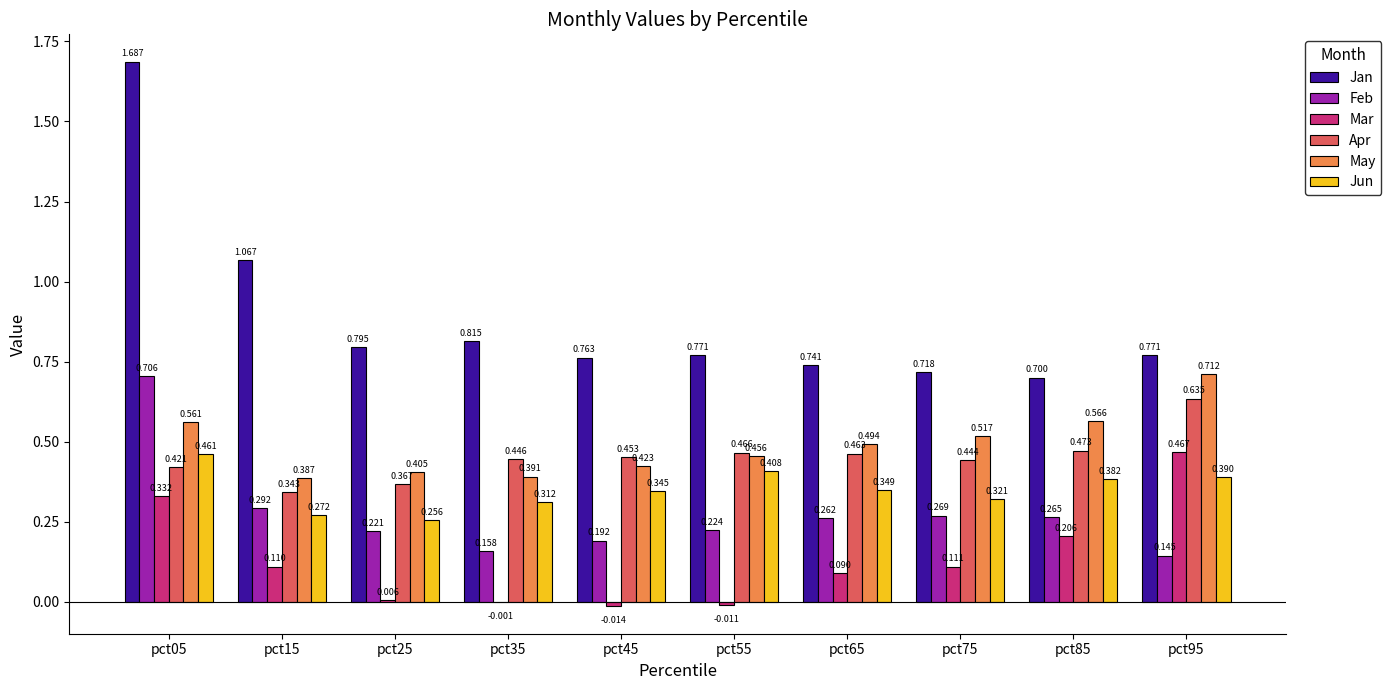

Which series has the largest total across all categories?

Jan